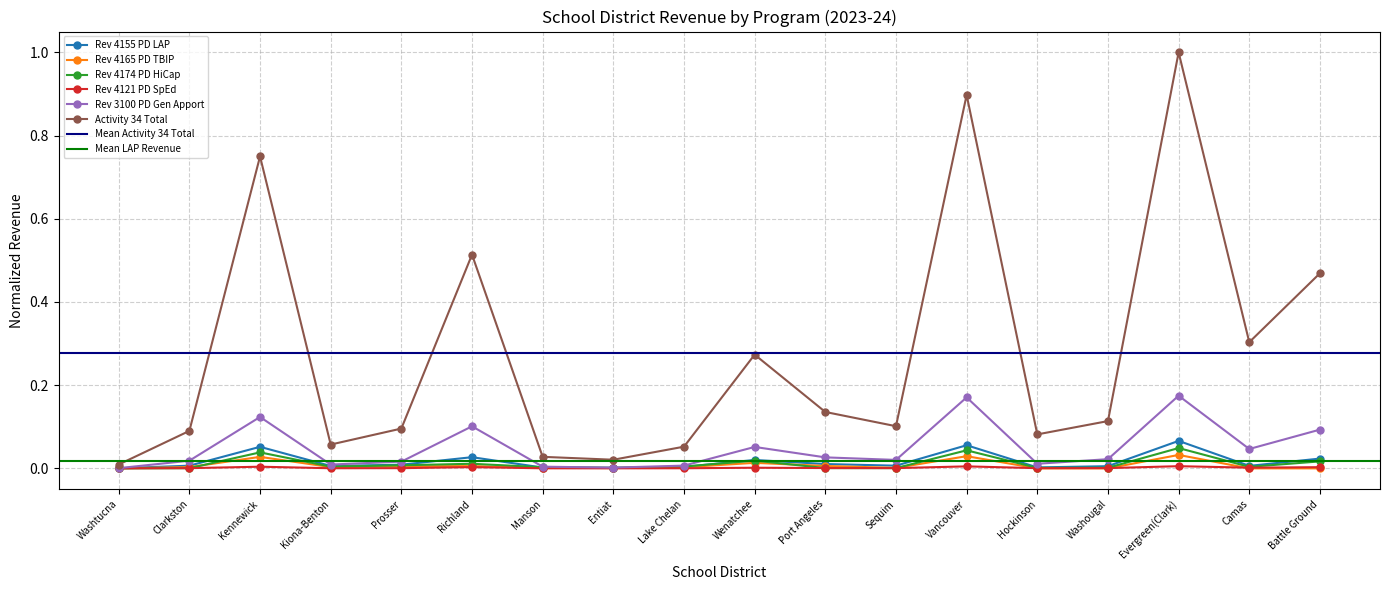

What is the spread (max minus min) of values at Clarkston?

0.1